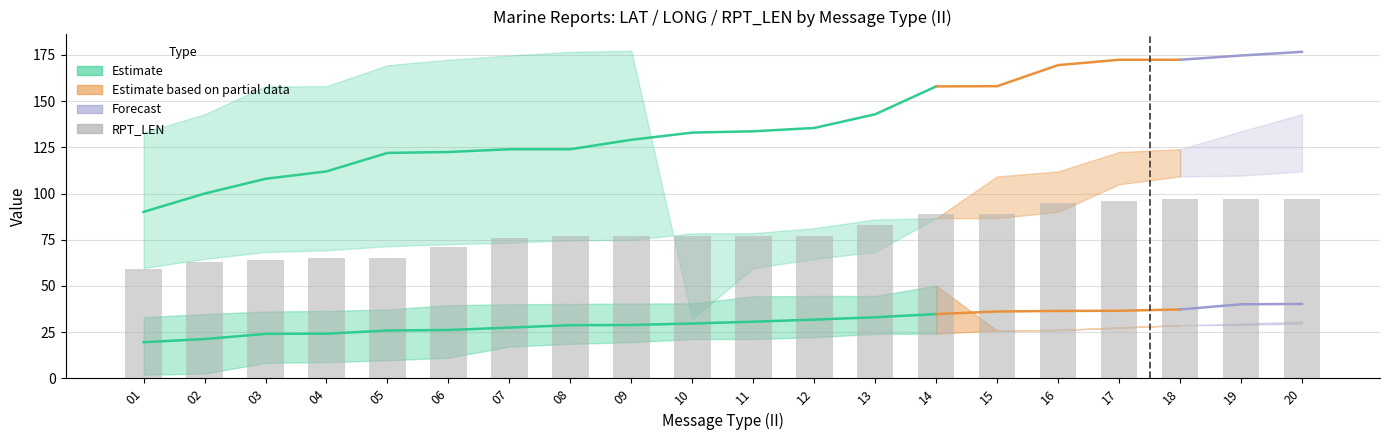

Reading left to right, what are all the values shown in this chart?

59	63	64	65	65	71	76	77	77	77	77	77	83	89	89	95	96	97	97	97